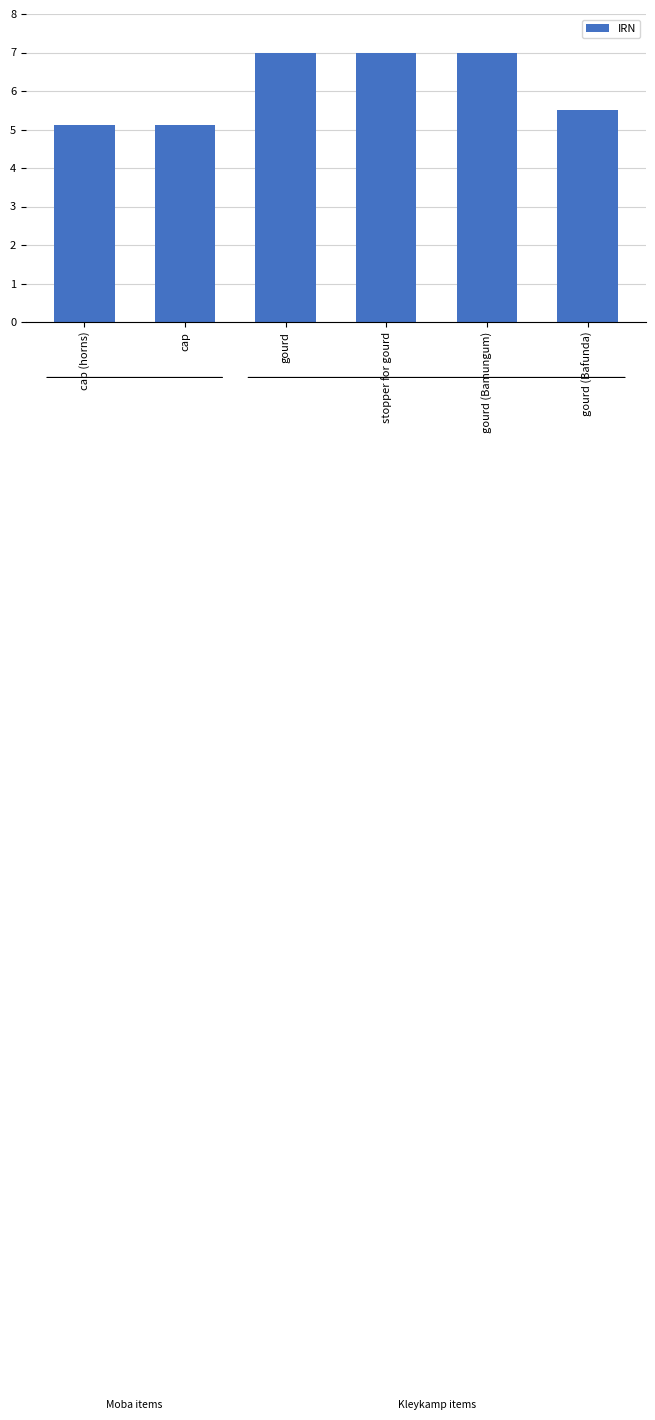

What is the minimum value shown in the chart?

5.1